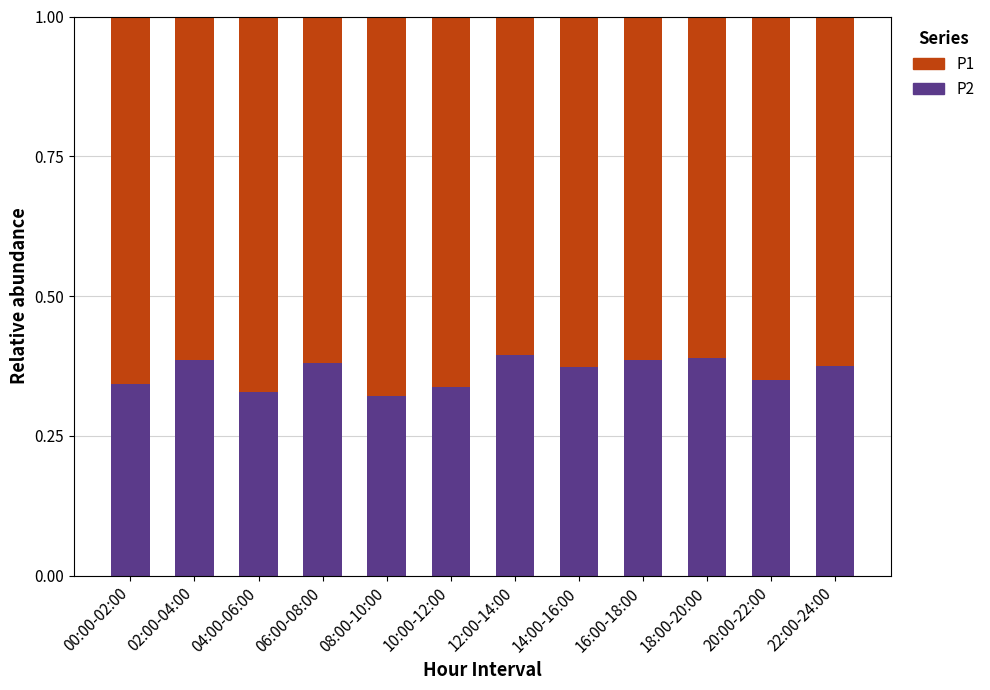

What is the total value across all series at 14:00-16:00?

1.0